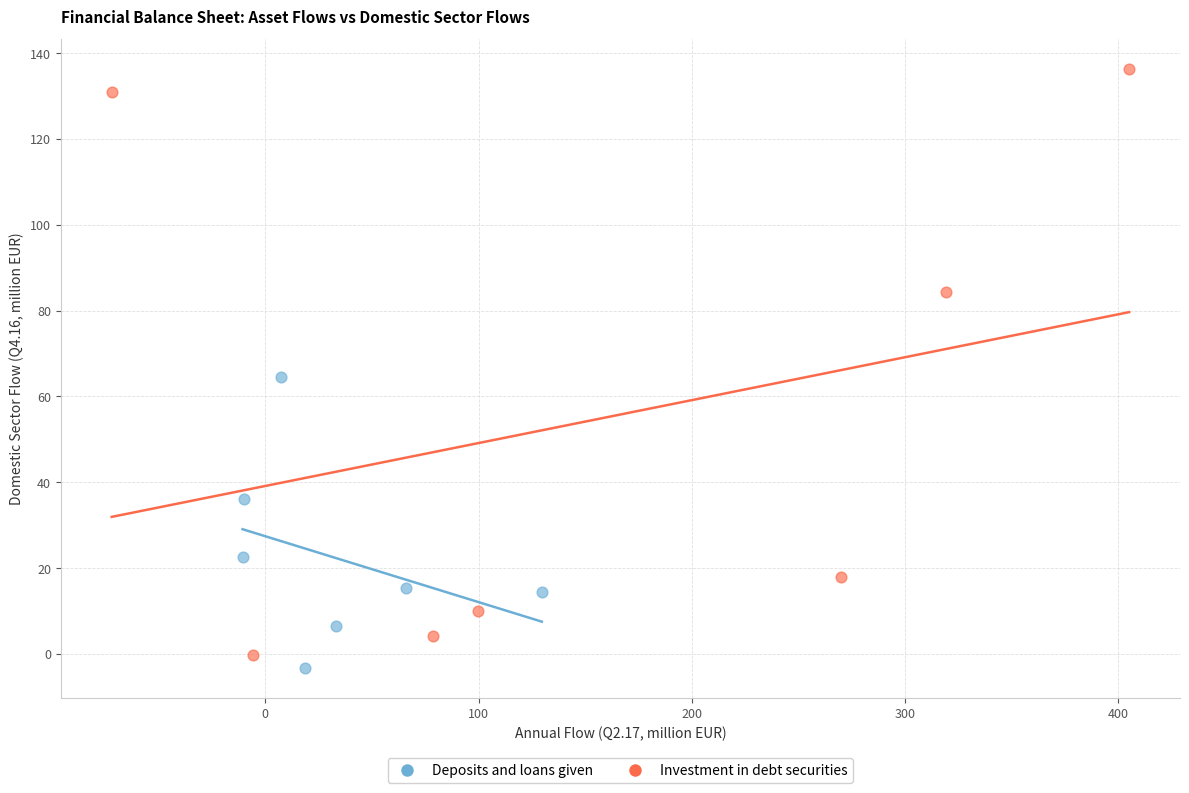

What are all the series names shown in the legend?

Deposits and loans given, Investment in debt securities